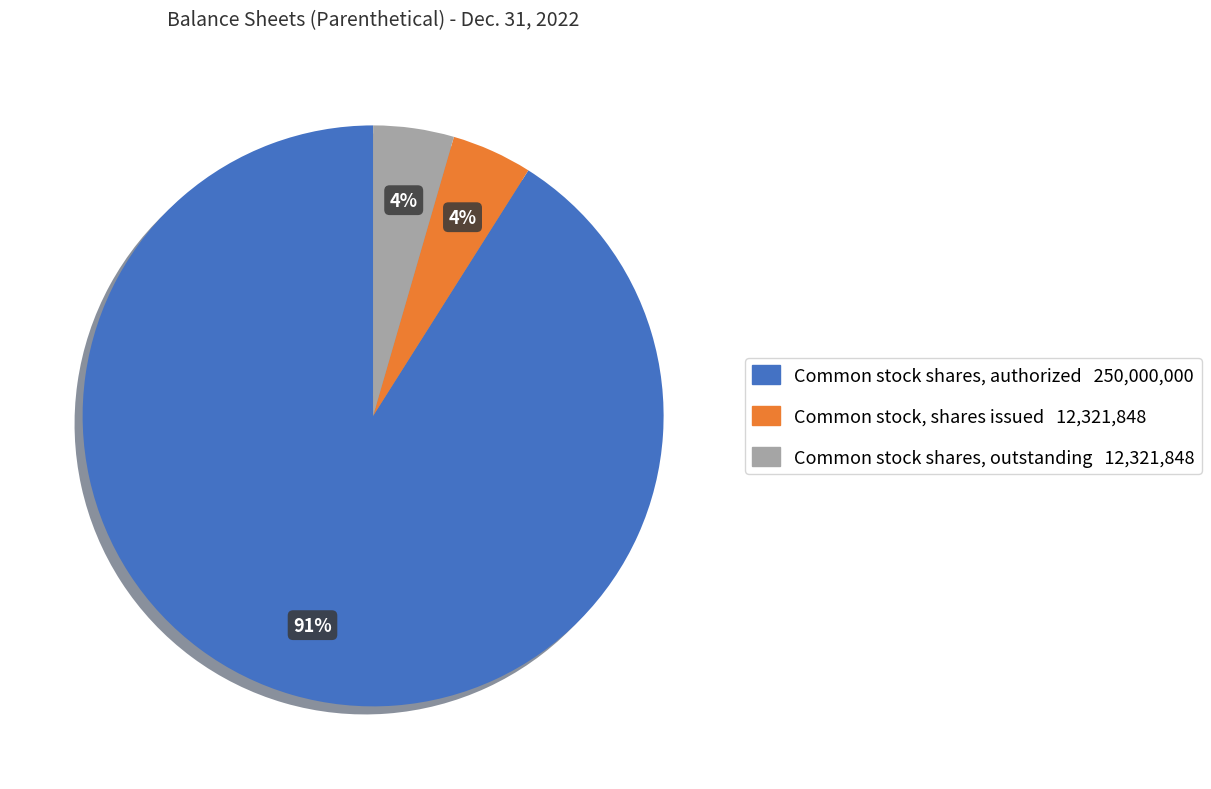

To the nearest percent, what is the average slice percentage?

33%